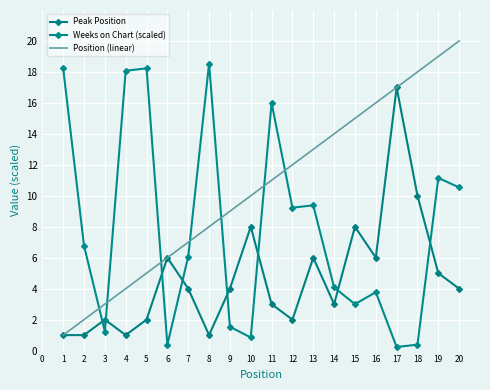

How many values in the Position (linear) series are below 11?

10